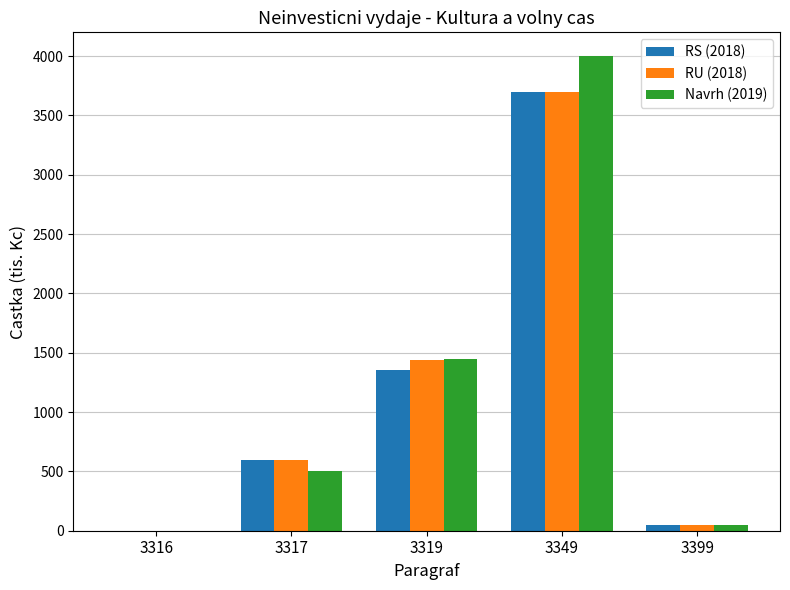

At which label is RS (2018) closest to 1850?

3319